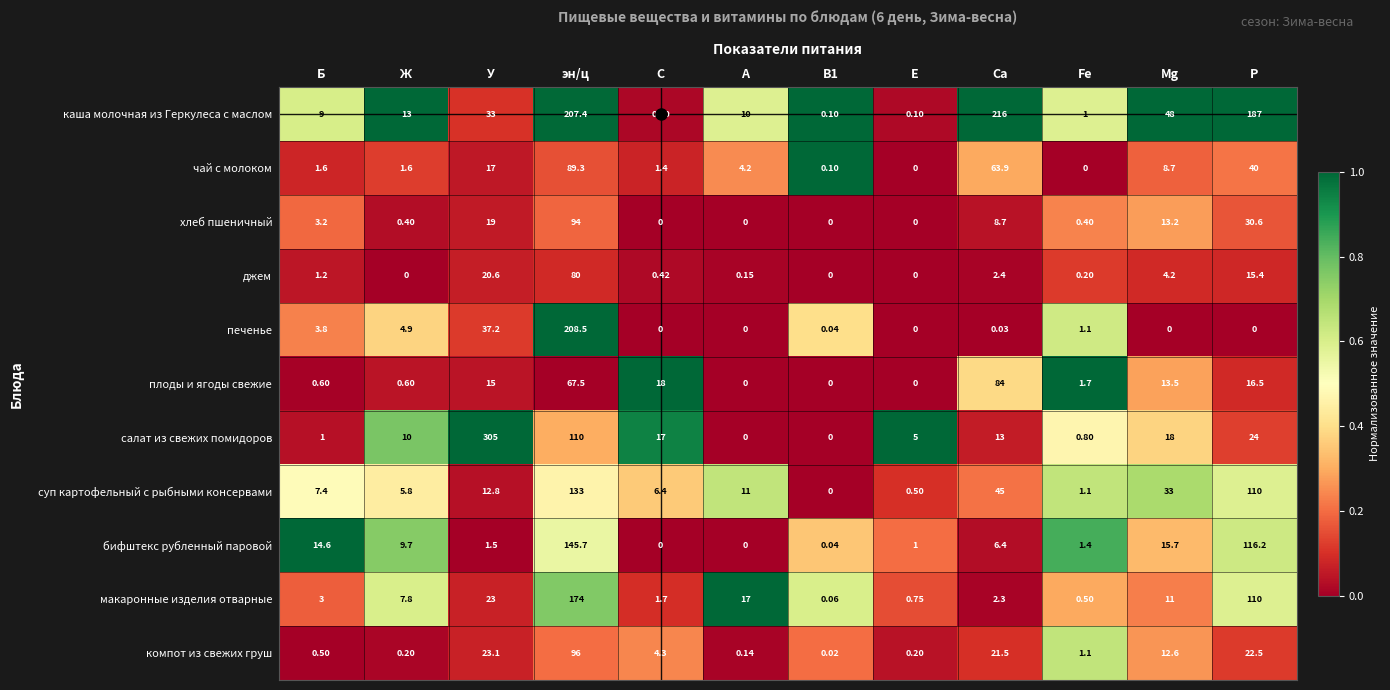

At which category is the sum across all series the highest?

эн/ц